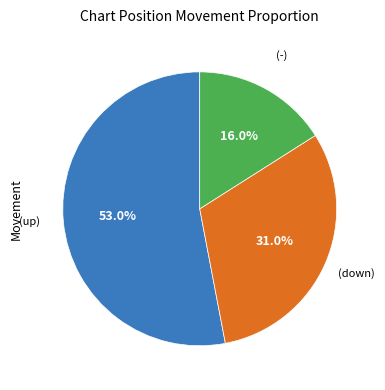

Does any single category account for the majority?

Yes